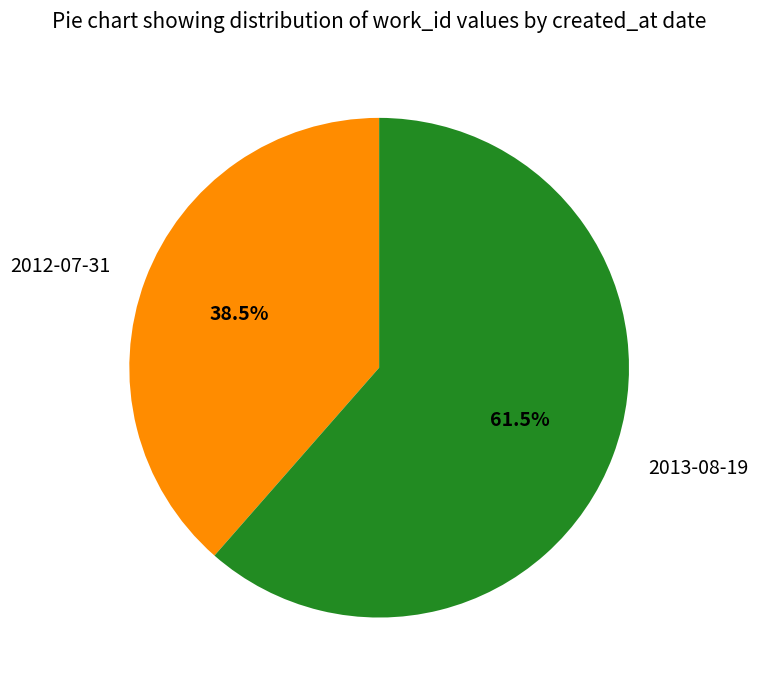

True or false: 2012-07-31 accounts for 46% of the total.

False